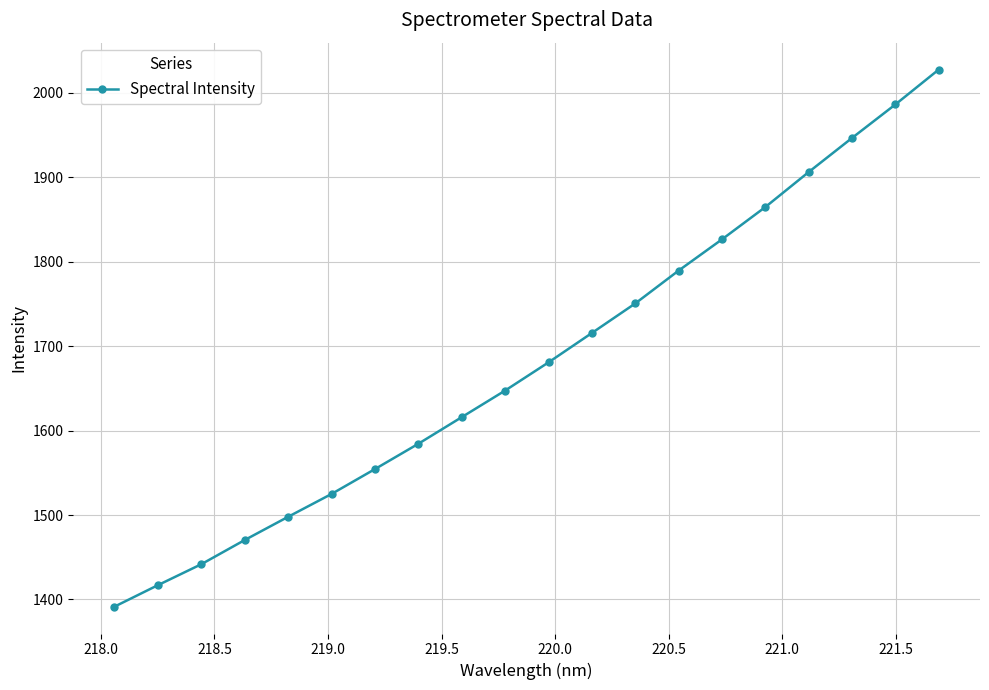

What is the greatest value displayed?

2027.3